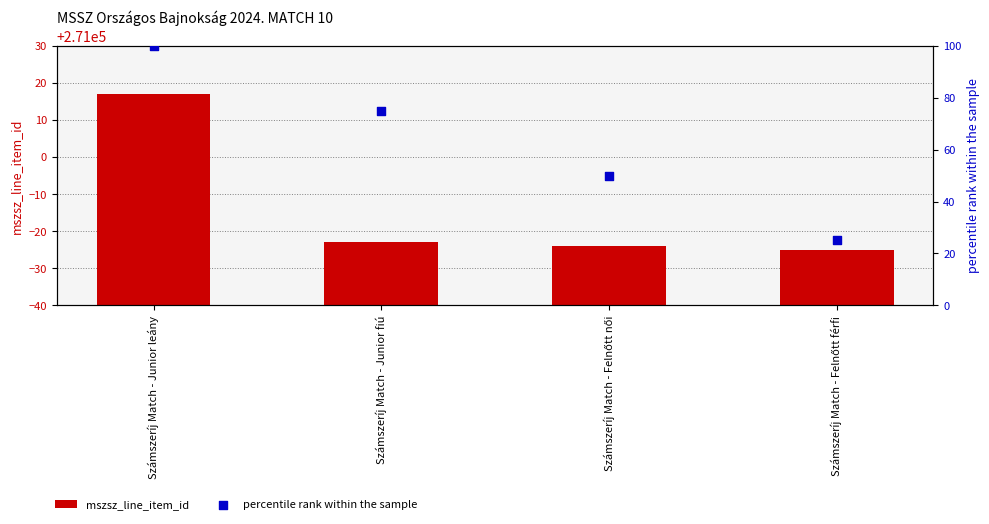

Which series has the largest total across all categories?

mszsz_line_item_id